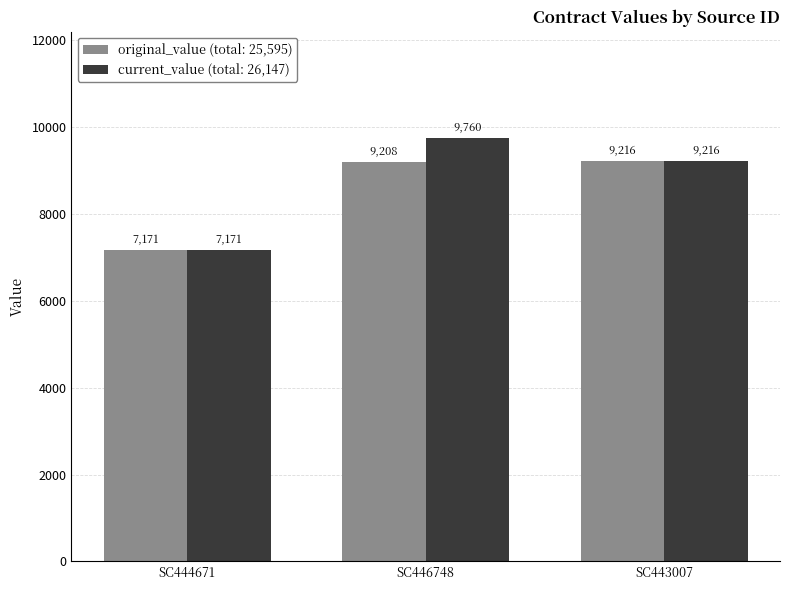

What is the greatest value displayed?

9760.1